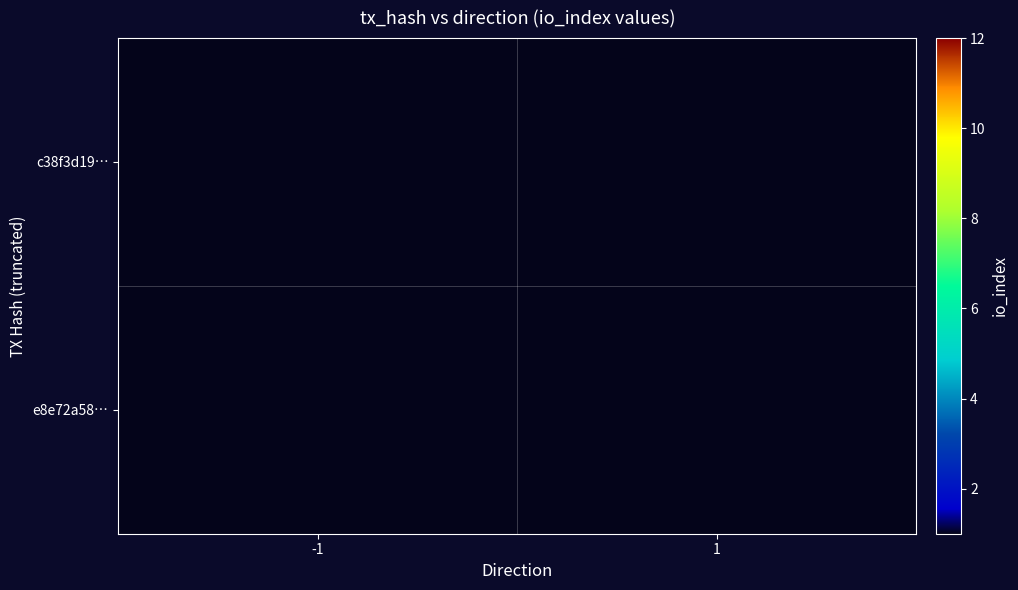

What is the smallest value displayed?

3.0